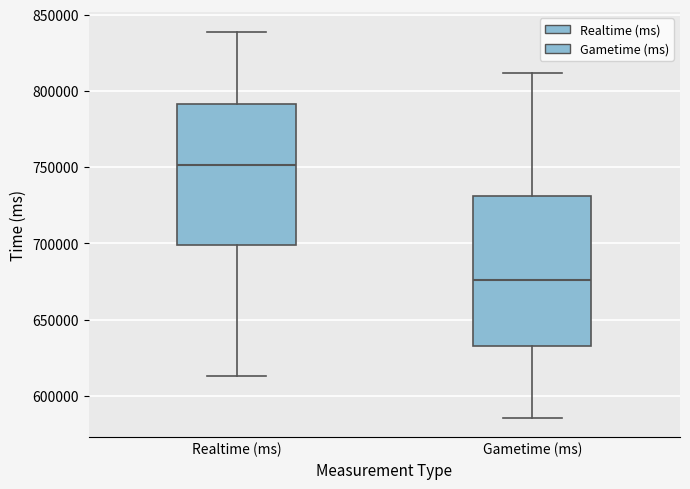

Which box is the tallest, from its lower edge to its upper edge?

Gametime (ms)